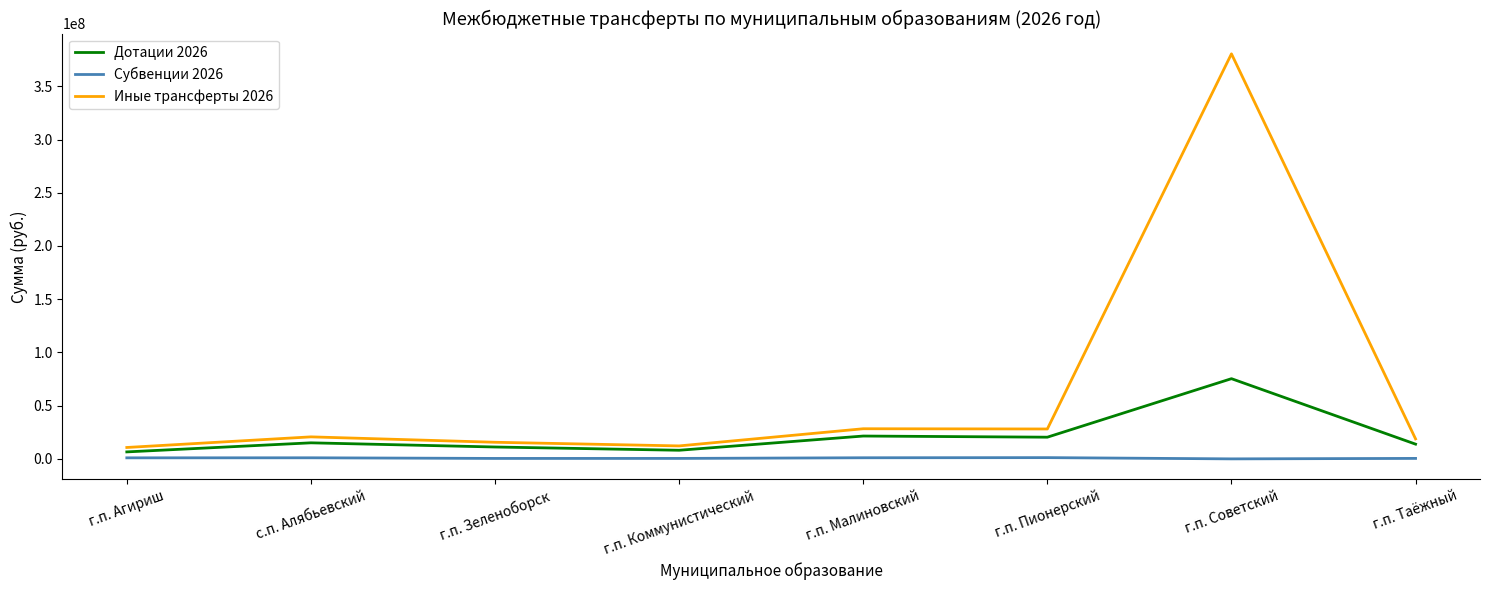

Does the chart have visible grid lines?

No